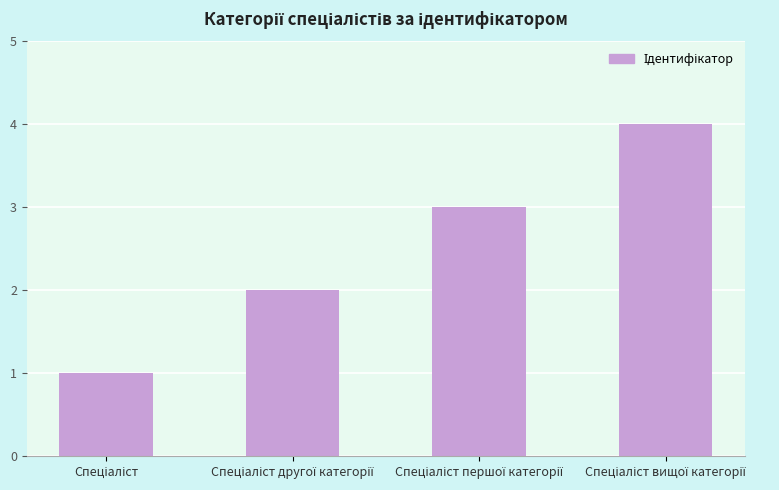

What is the sum of all values?

10